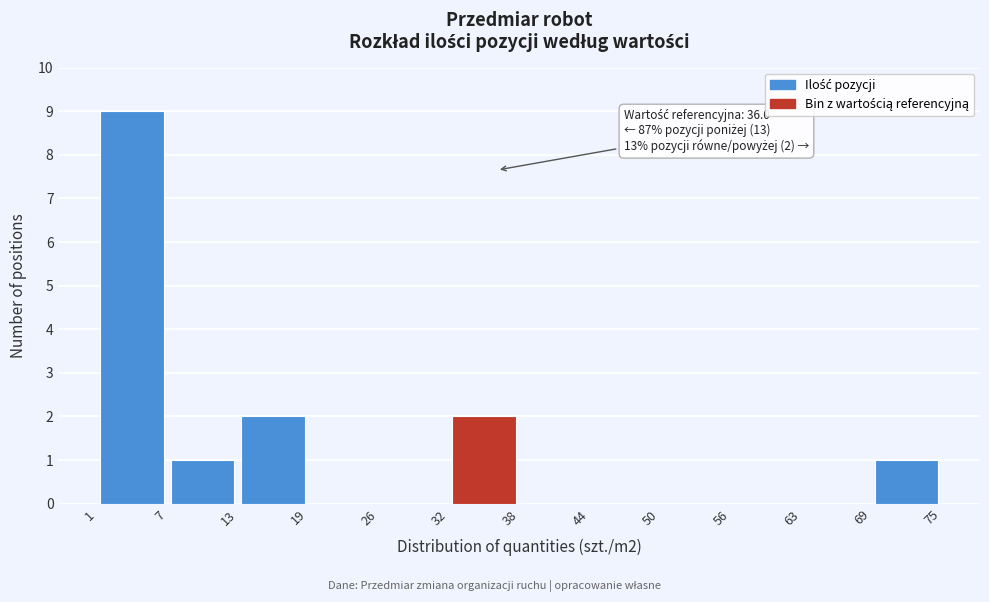

Over which range of the x-axis is the bar tallest?

1 to 7